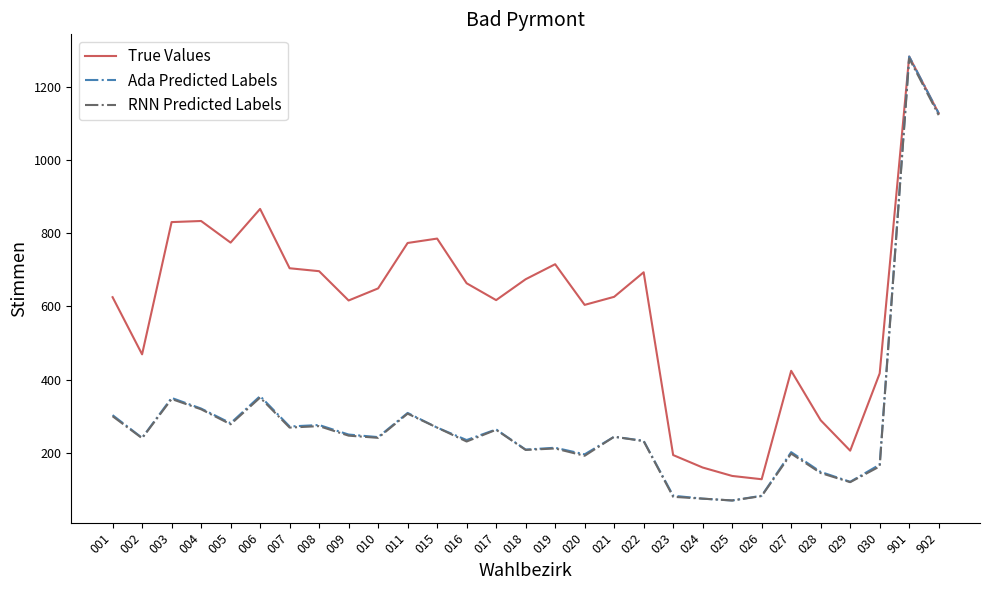

What is the maximum value for RNN Predicted Labels?

1277